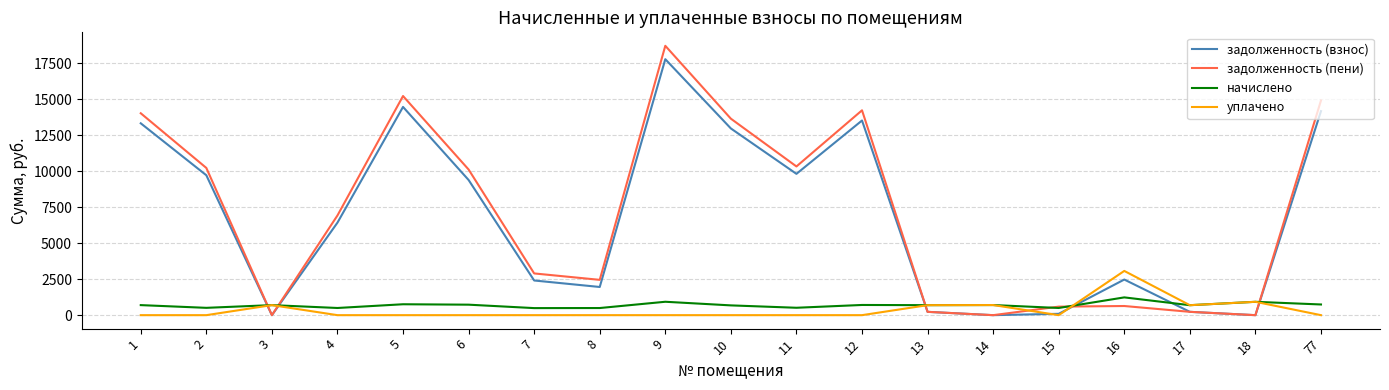

What is the maximum value shown in the chart?

18699.2